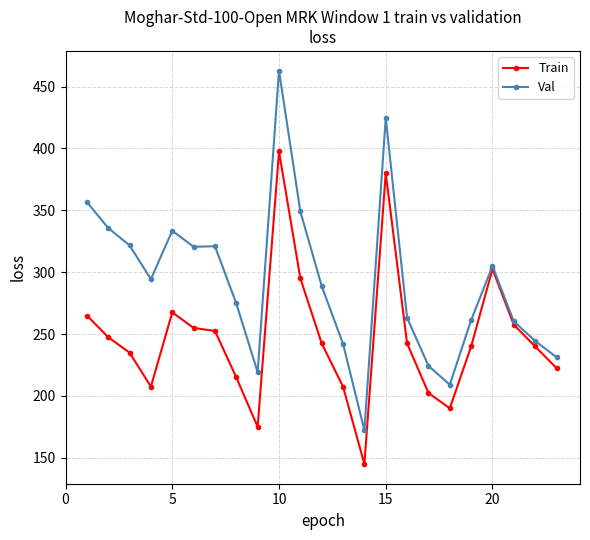

What is the value of the Val point at the 20th from the left?

304.9